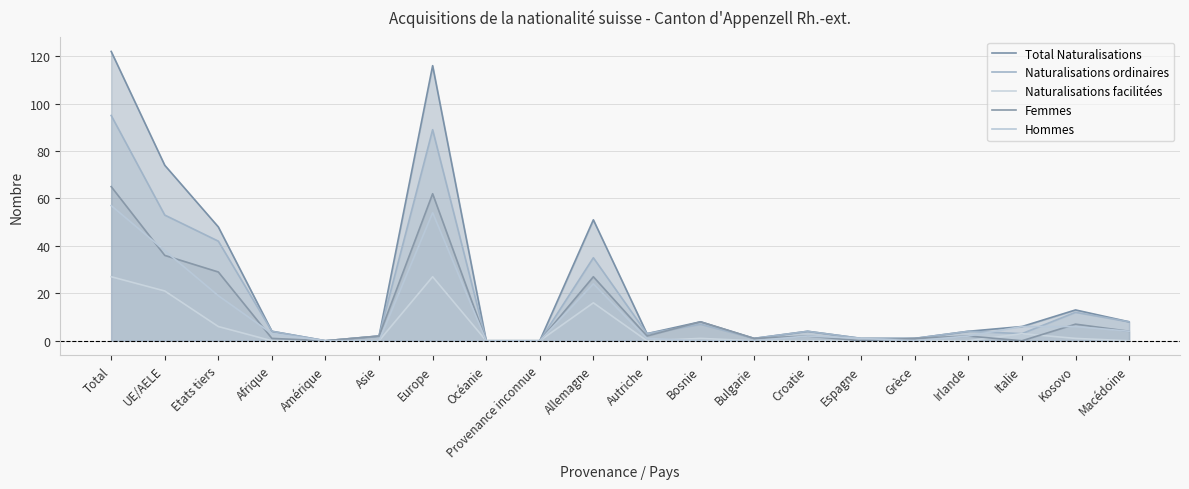

True or false: Naturalisations facilitées and Total Naturalisations cross at least once.

False